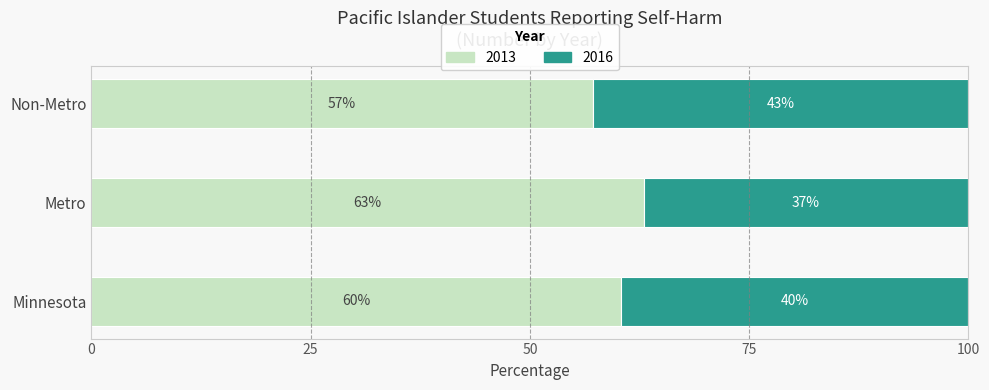

Rank the categories by 2013 value from lowest to highest.

Non-Metro, Minnesota, Metro